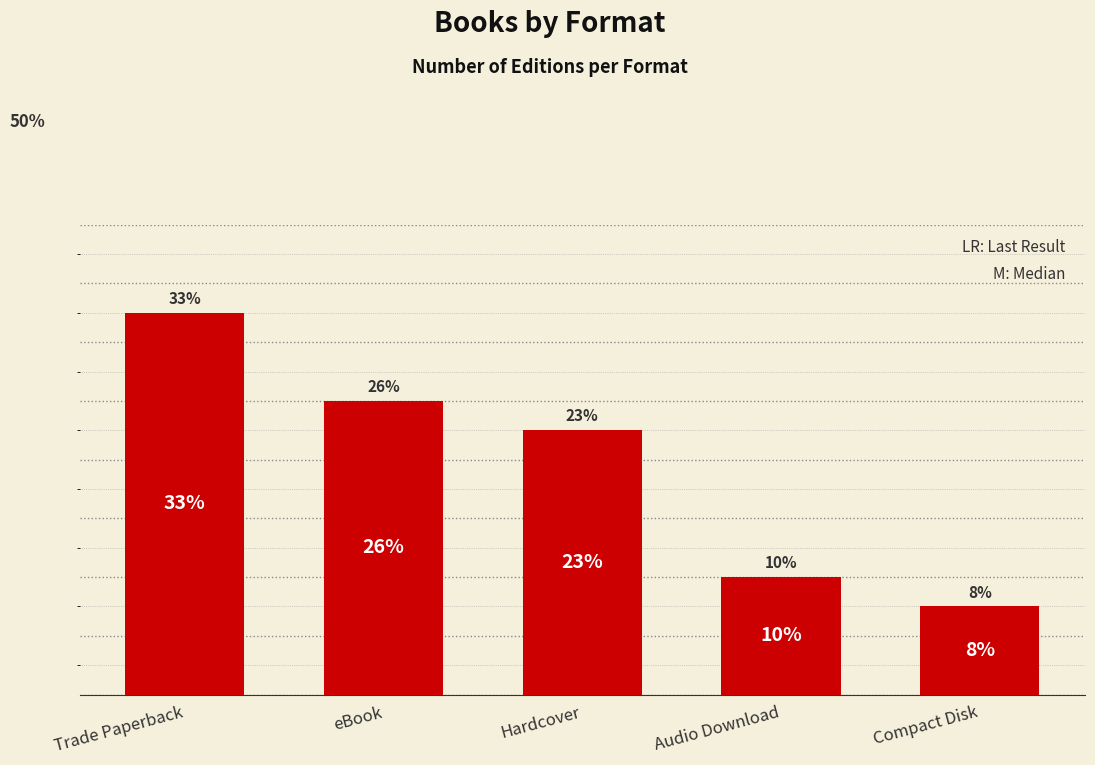

What is the difference between the maximum and minimum values?

10